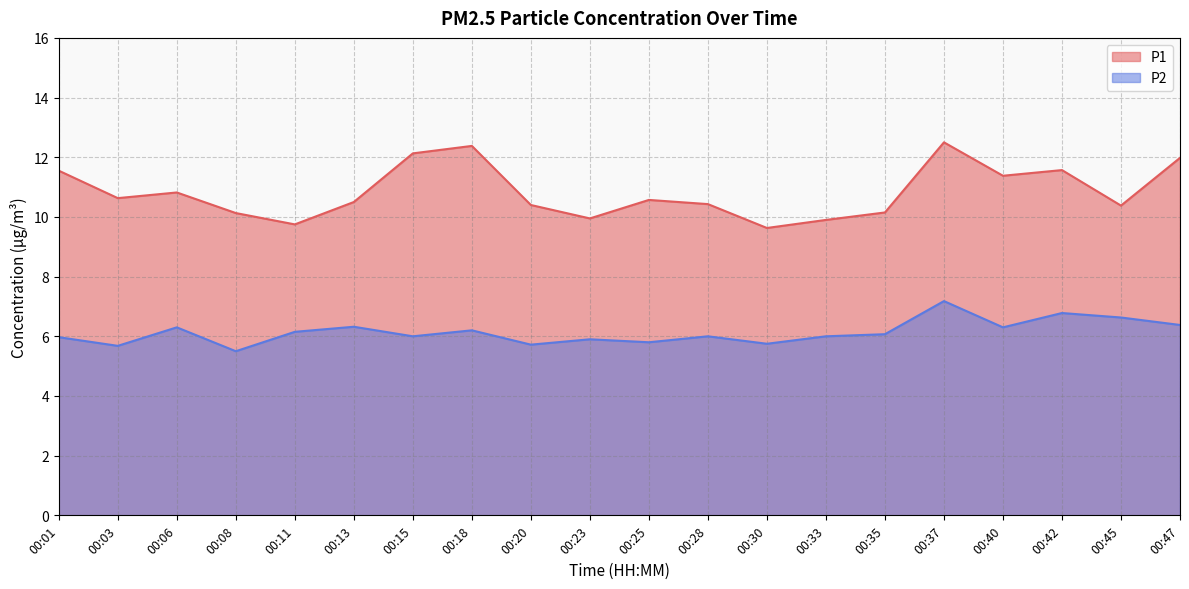

What is the difference between the P2 values at 00:03 and 00:25?

0.1